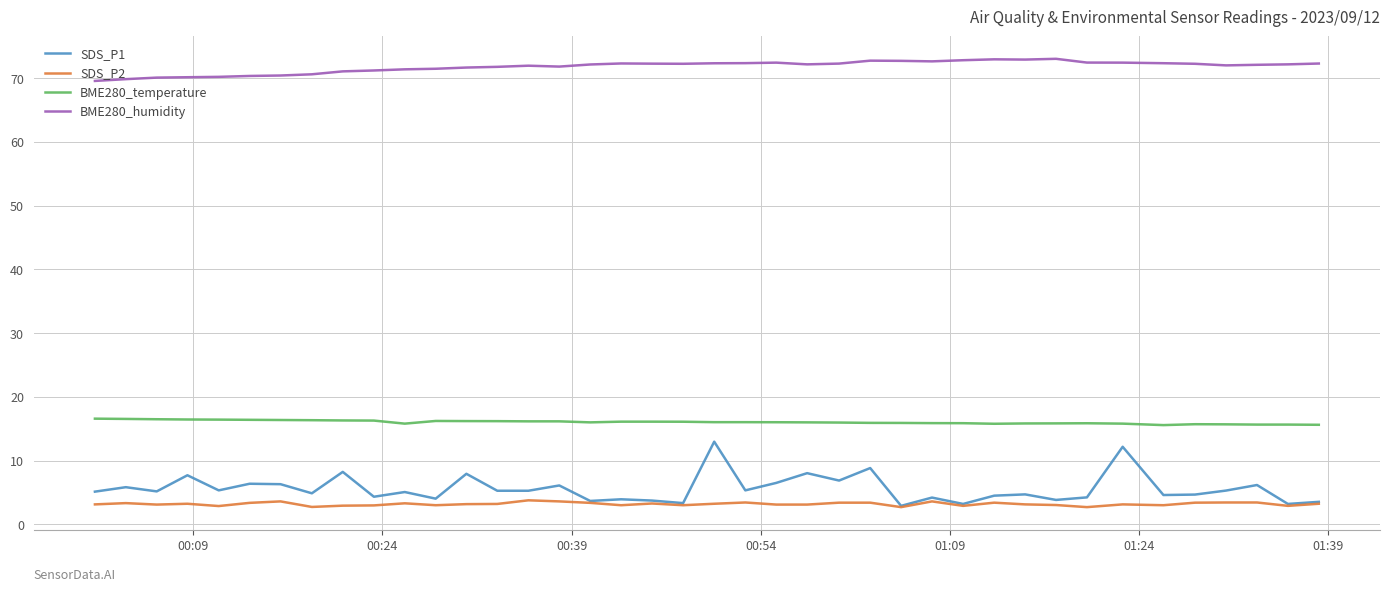

Which series has the widest spread of values?

SDS_P1